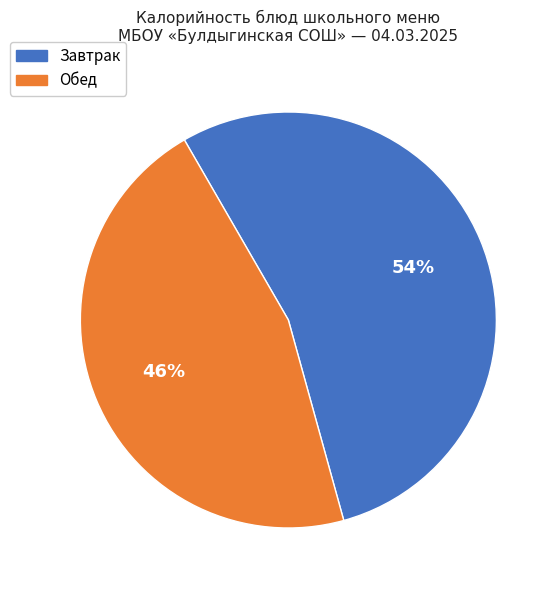

To the nearest percent, what is the average slice percentage?

50%